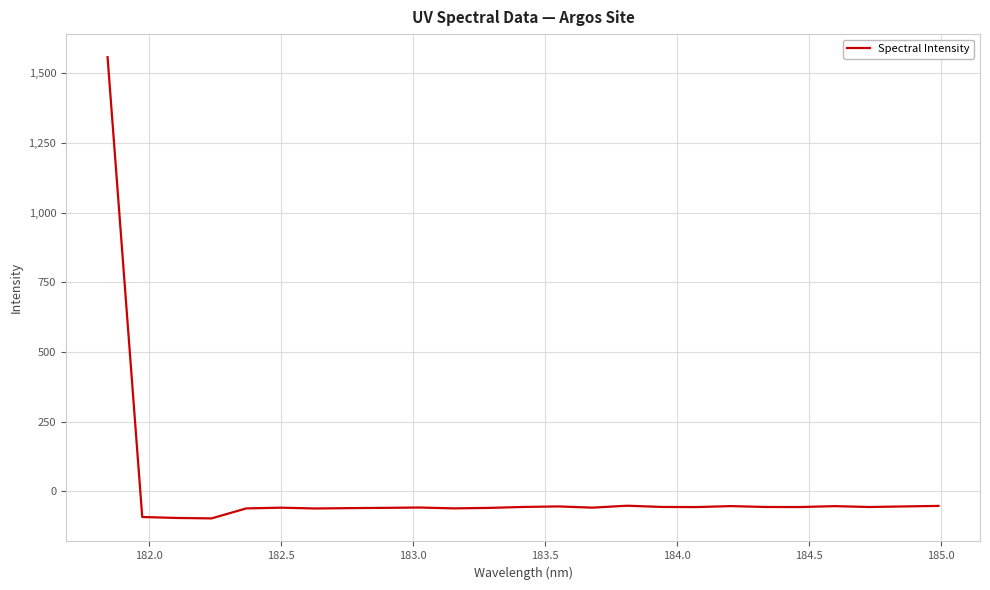

What is the smallest value displayed?

-96.5